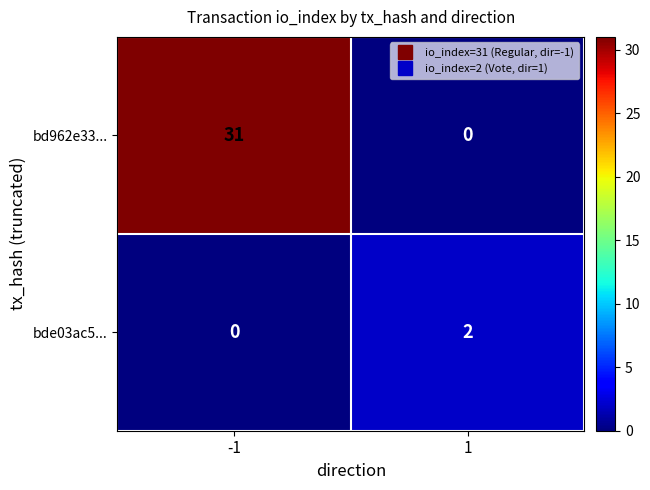

Is it true that bde03ac5... equals 2 at 1?

True